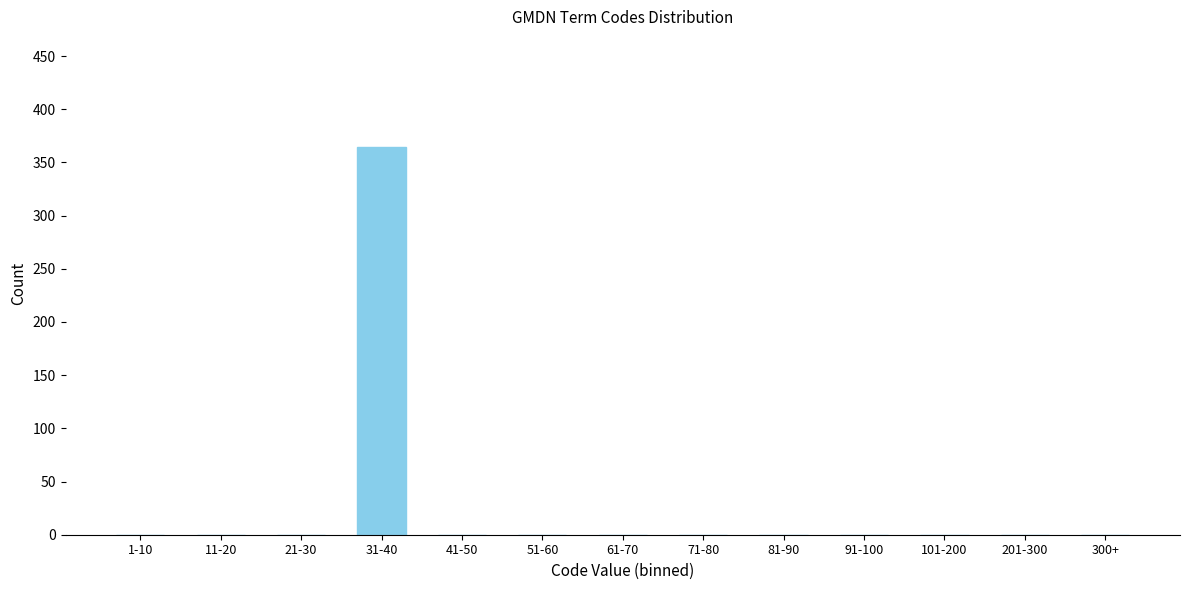

Reading left to right, list all the values displayed in this chart.

1-10=0	11-20=0	21-30=0	31-40=364	41-50=0	51-60=0	61-70=0	71-80=0	81-90=0	91-100=0	101-200=0	201-300=0	300+=0